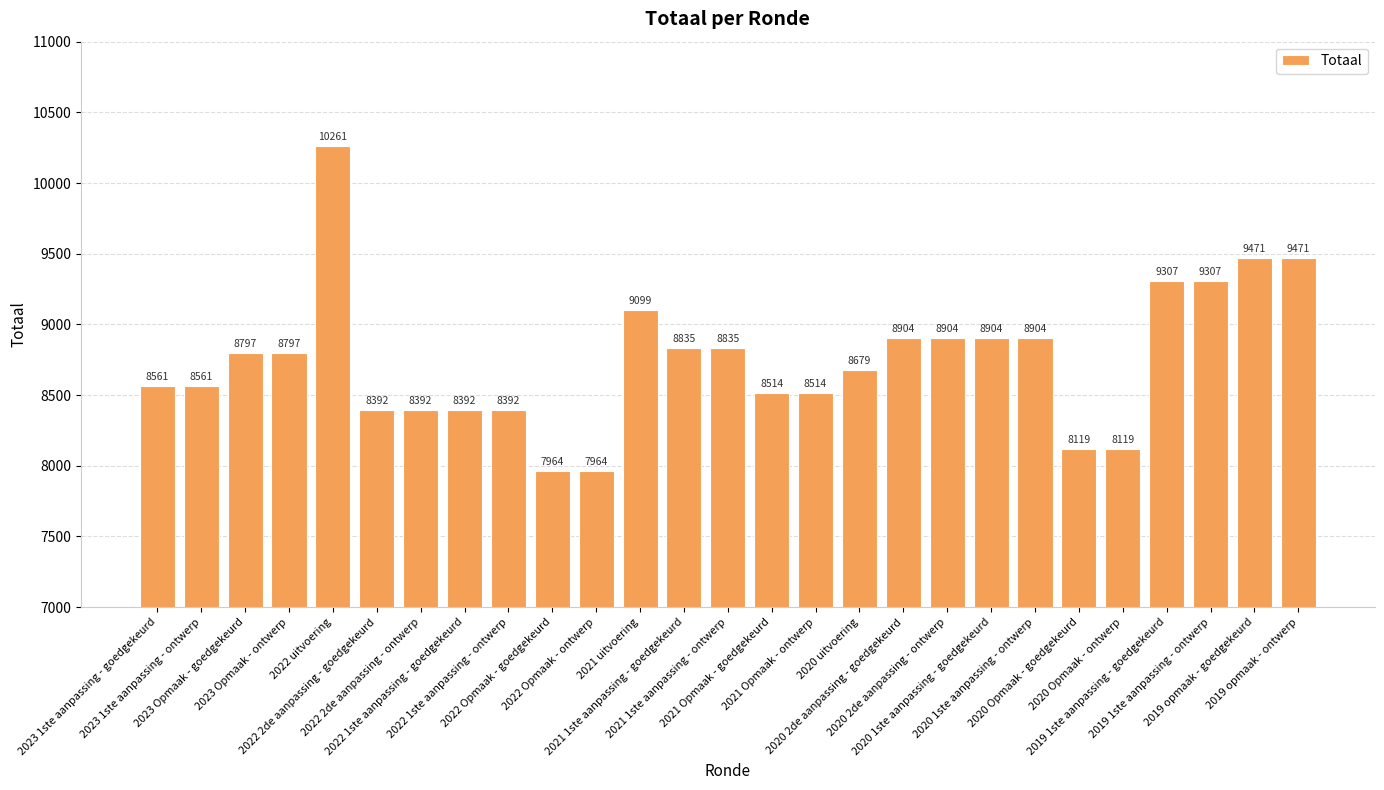

What is the average value?

8754